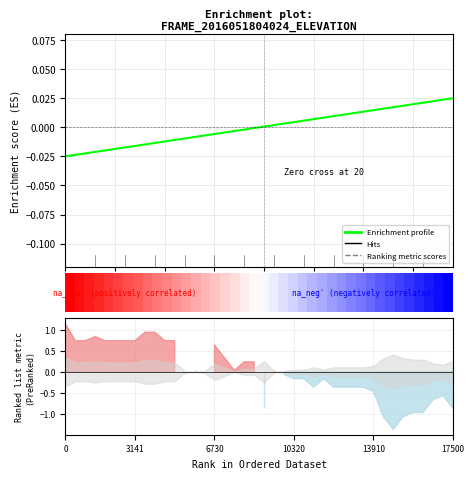

True or false: Enrichment profile has a value of -0.0 at 17.

False